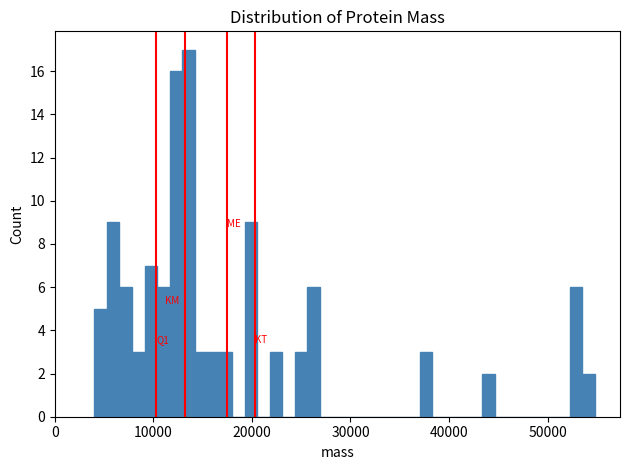

Around what value on the x-axis is the tallest bar? Give the approximate position of its centre, as read against the axis.

14000